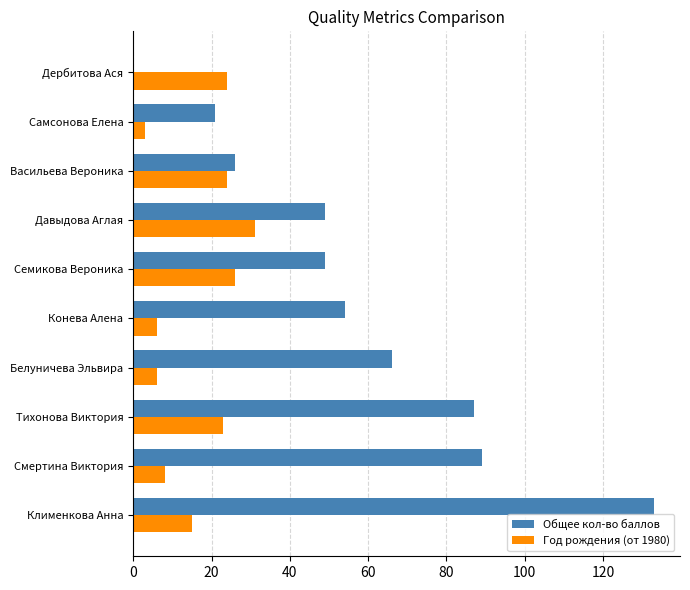

What is the highest value of the Общее кол-во баллов series?

133